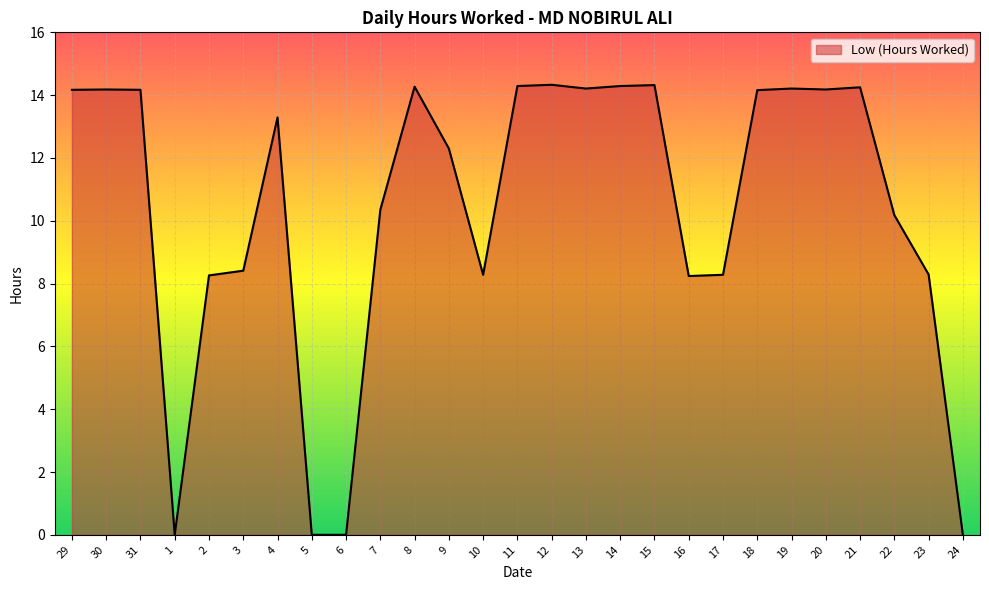

What position from the left is 19?

22